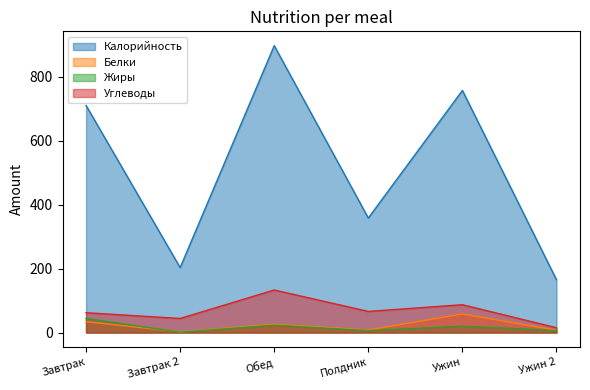

Count the number of data series in this chart.

4